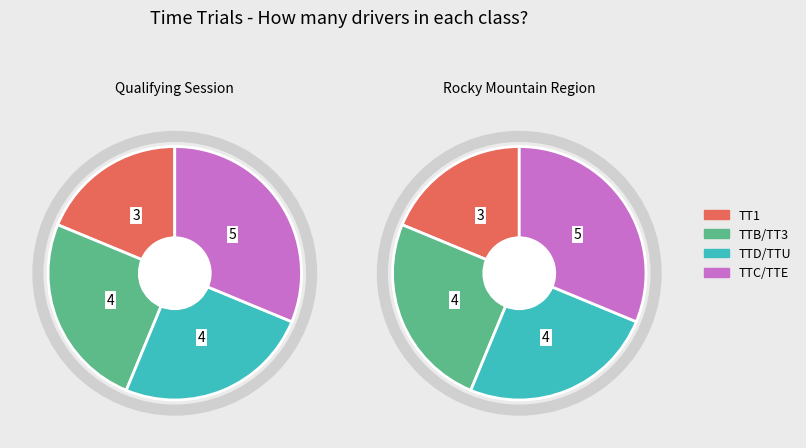

Is there a majority slice in this chart?

No